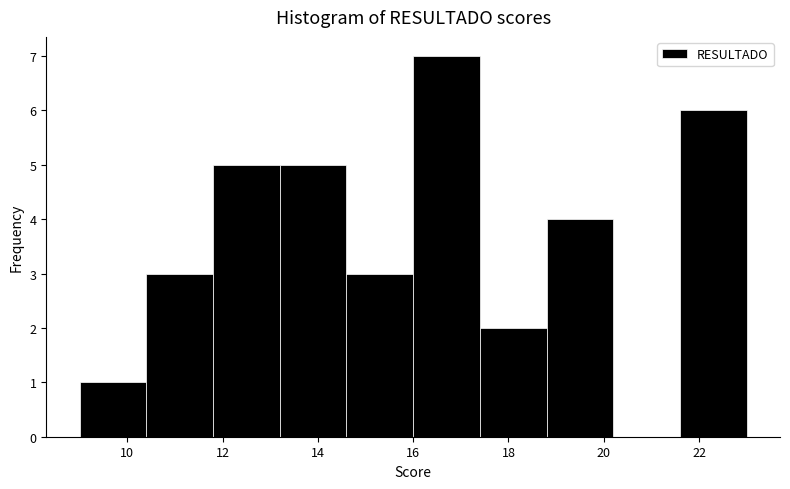

Over which range of the x-axis is the bar tallest?

16.0 to 17.4